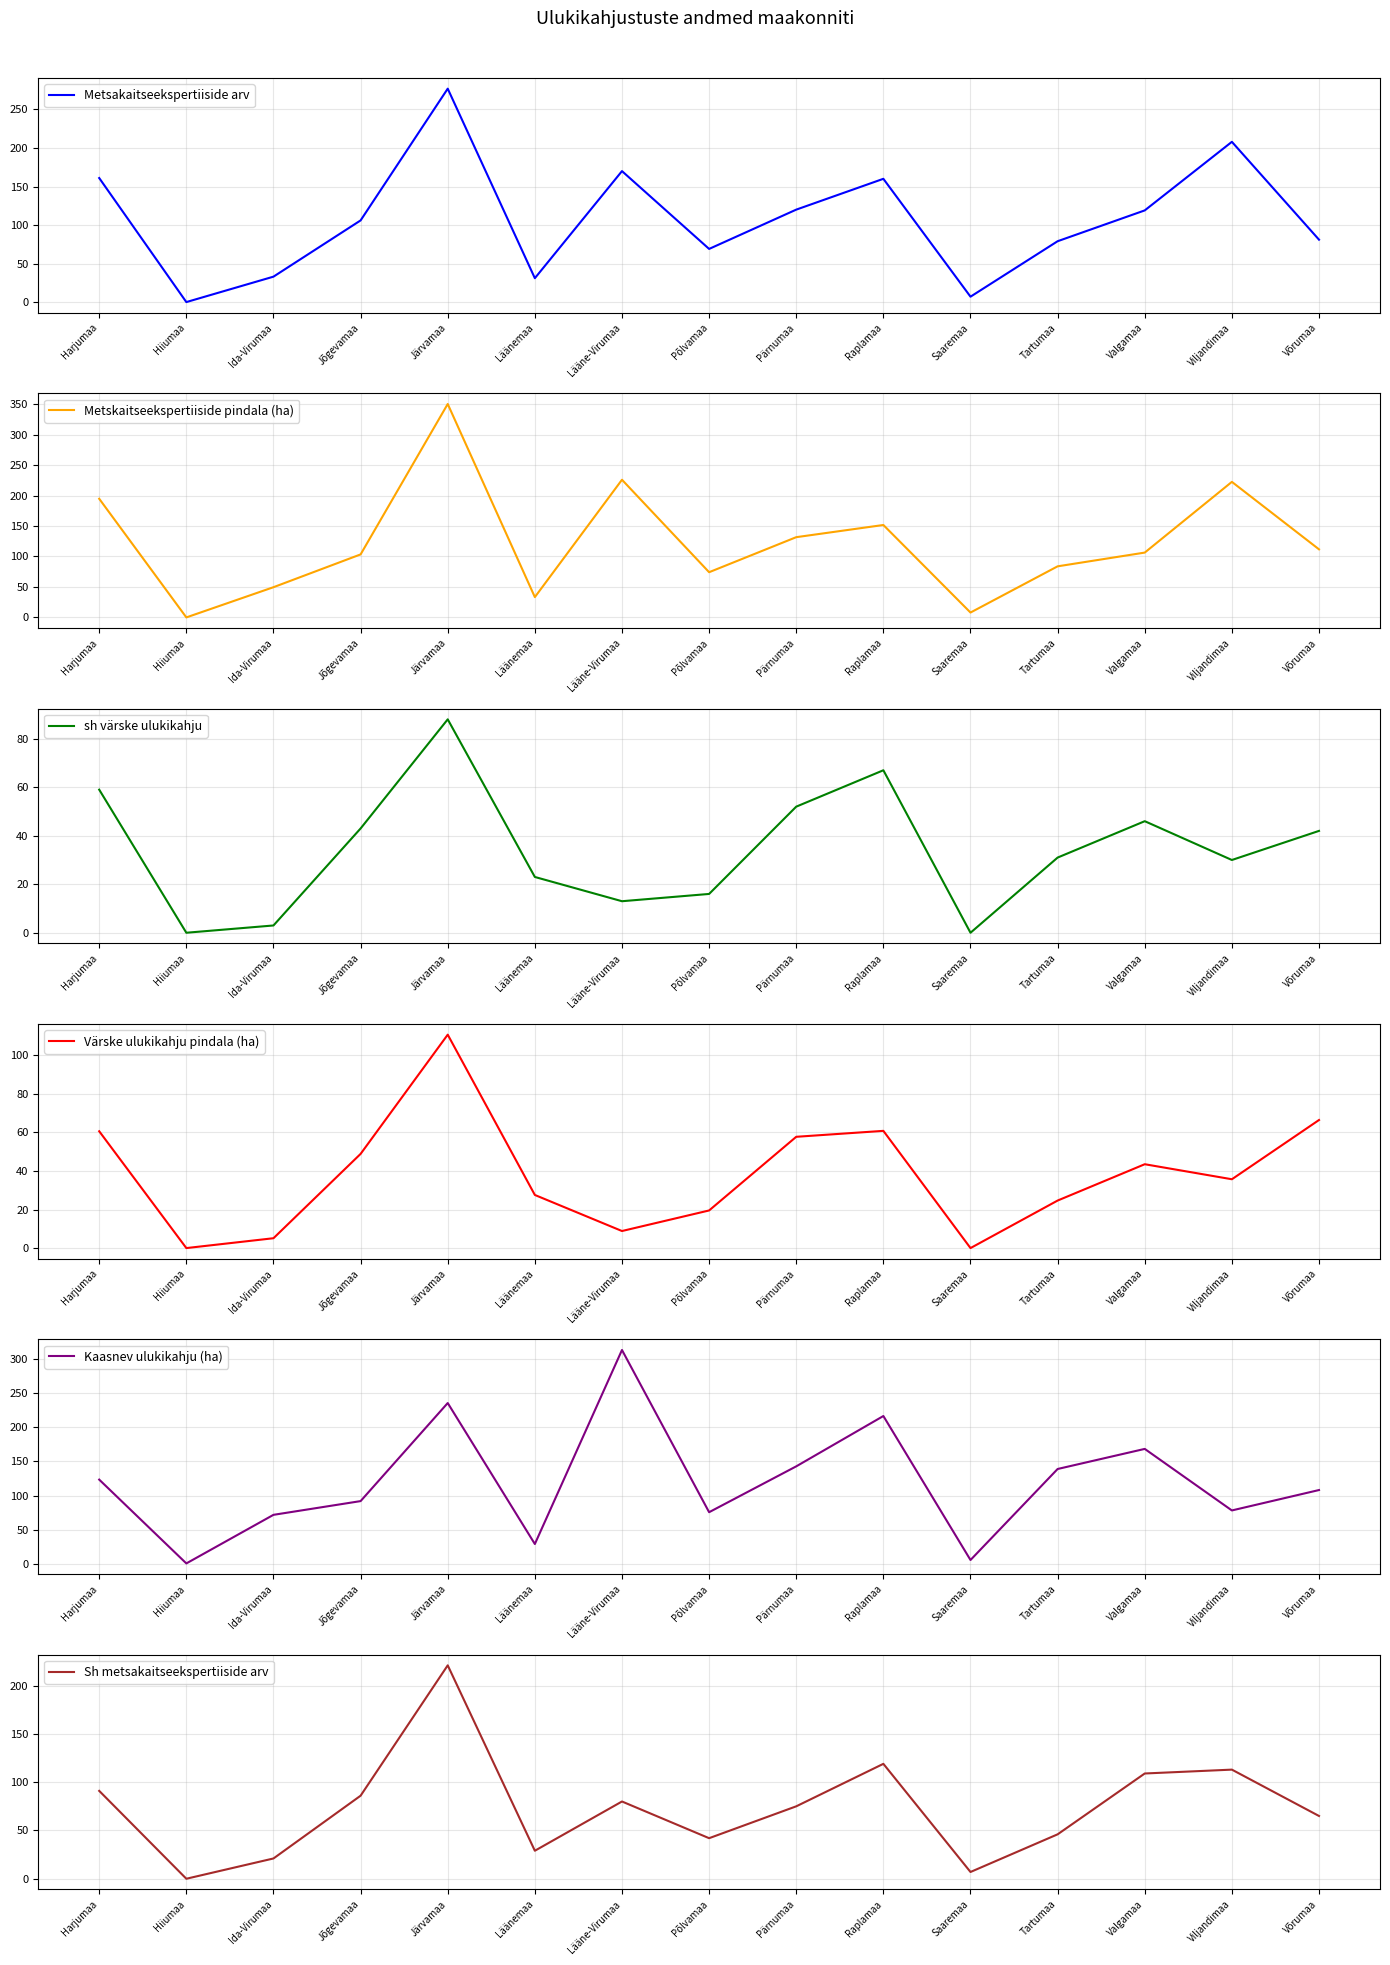

What is the average value of the Metskaitseekspertiiside pindala (ha) series?

123.1